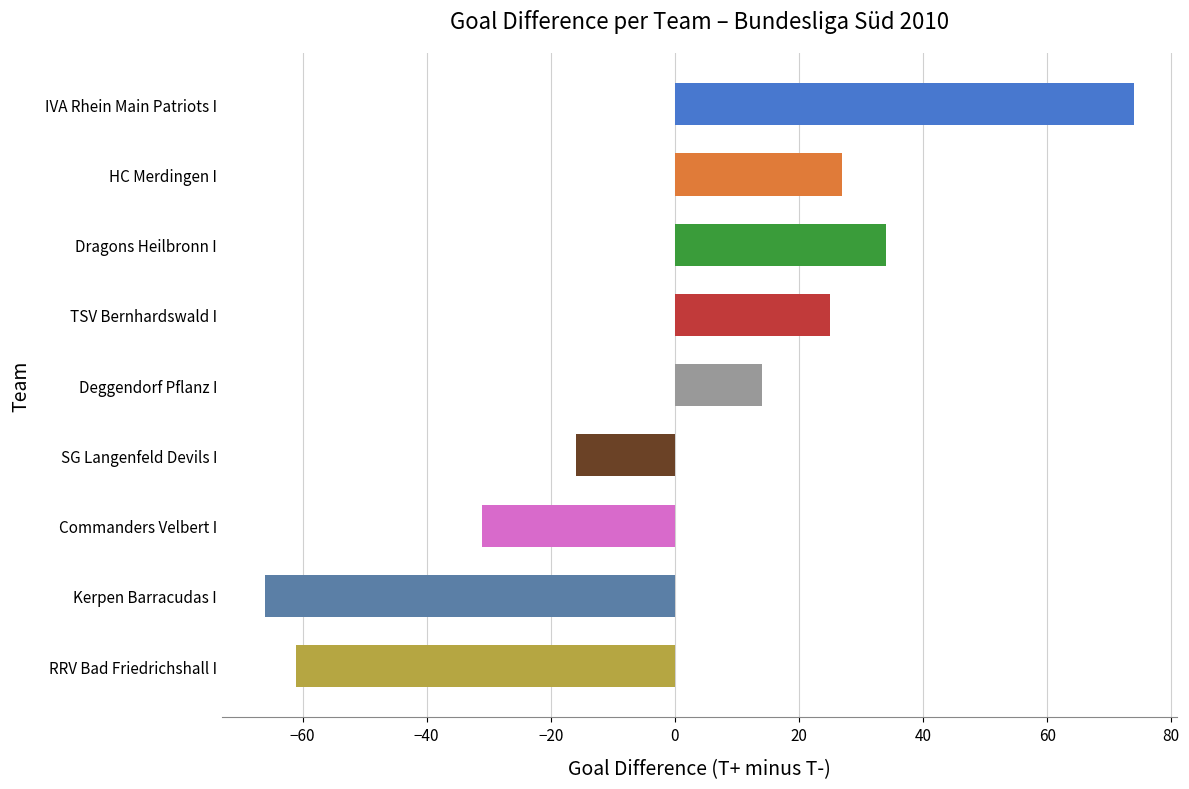

What is the value of the 2nd bar from the top?

27